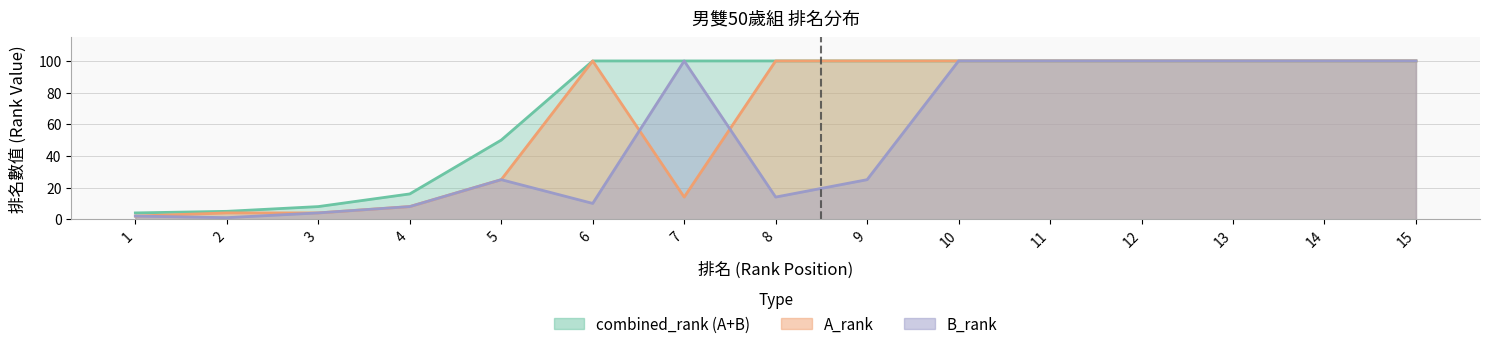

Reading left to right, extract all data points from this chart.

B_rank: 1=2	2=1	3=4	4=8	5=25	6=10	7=100	8=14	9=25	10=100	11=100	12=100	13=100	14=100	15=100
A_rank: 1=2	2=4	3=4	4=8	5=25	6=100	7=14	8=100	9=100	10=100	11=100	12=100	13=100	14=100	15=100